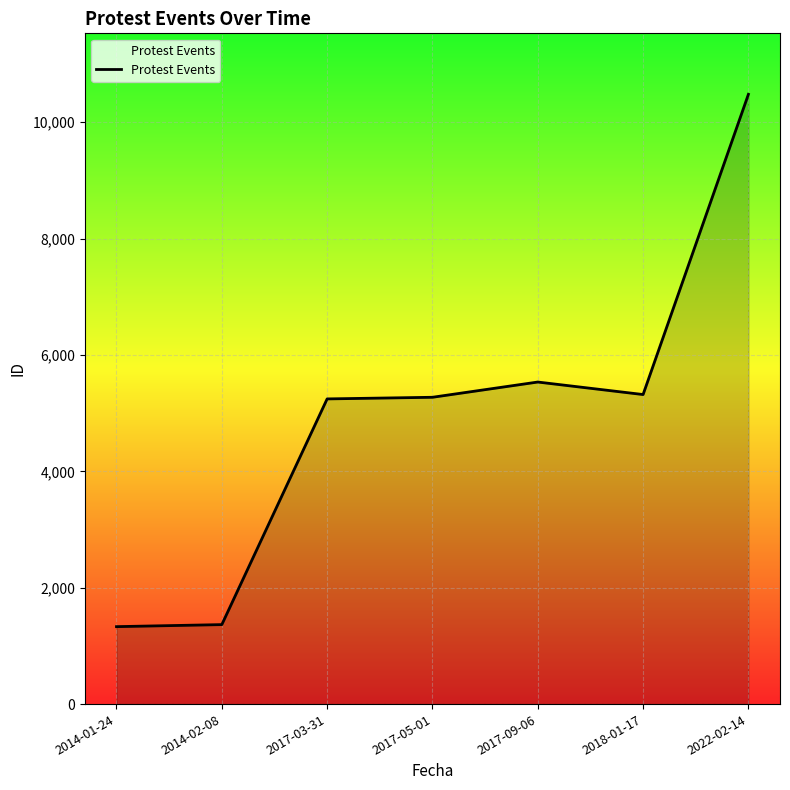

What is the sum of all values?

34550